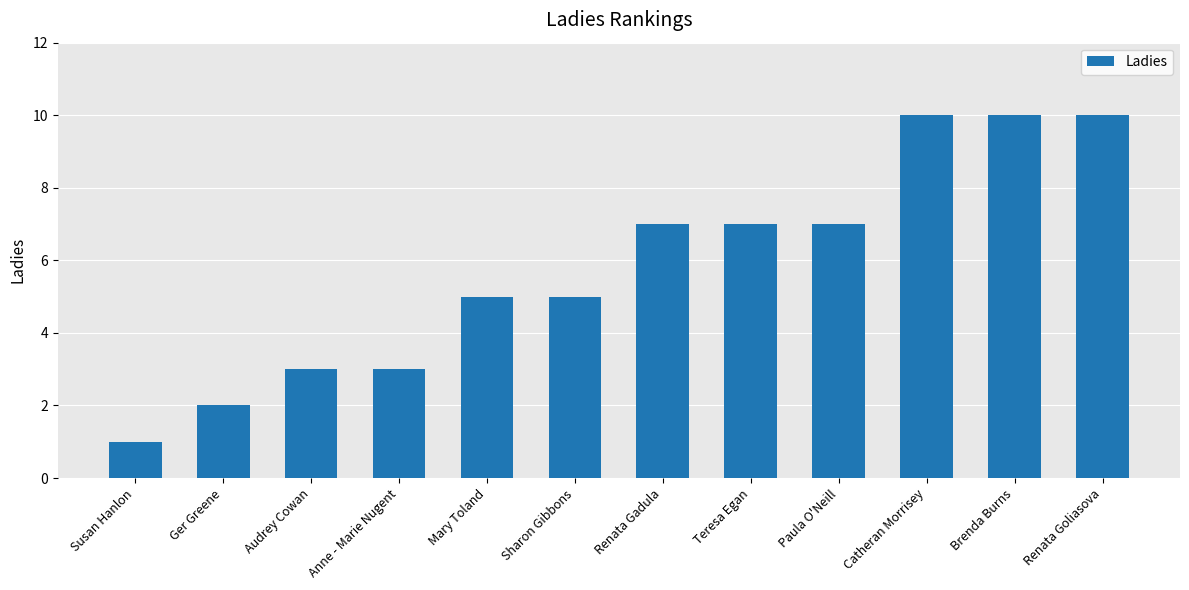

How many values are below 7?

6